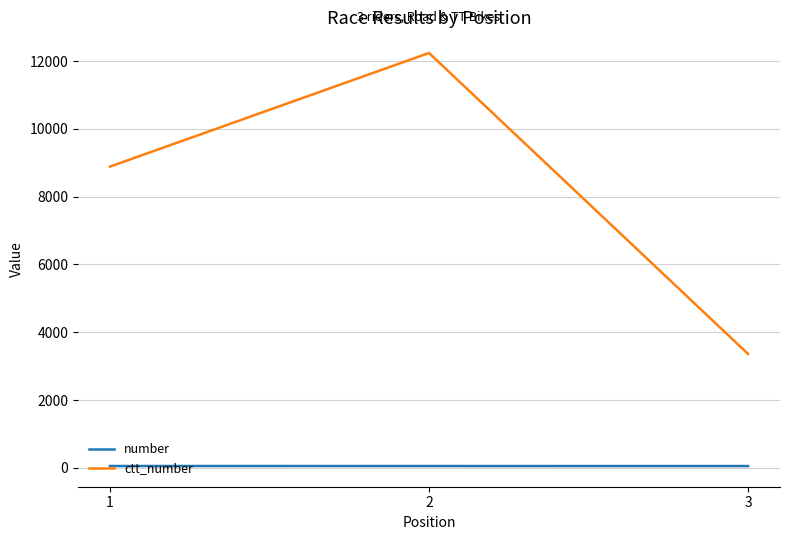

Which series has the largest range (max minus min)?

ctt_number